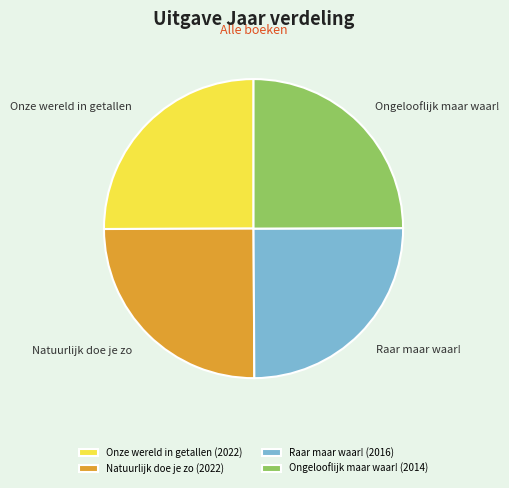

Does Raar maar waar! represent more than half of the total?

No